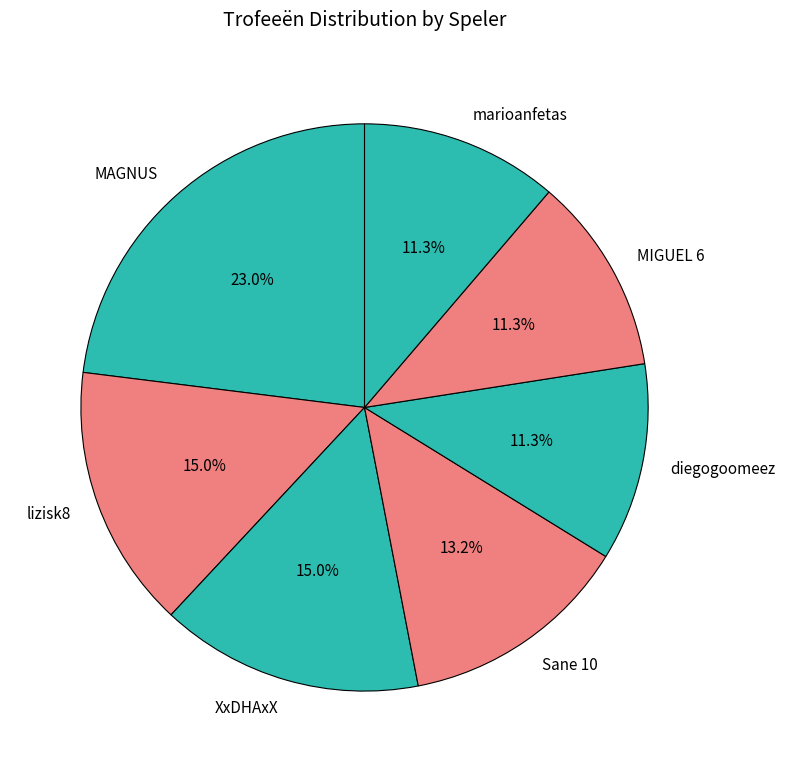

True or false: MIGUEL 6 accounts for 18% of the total.

False